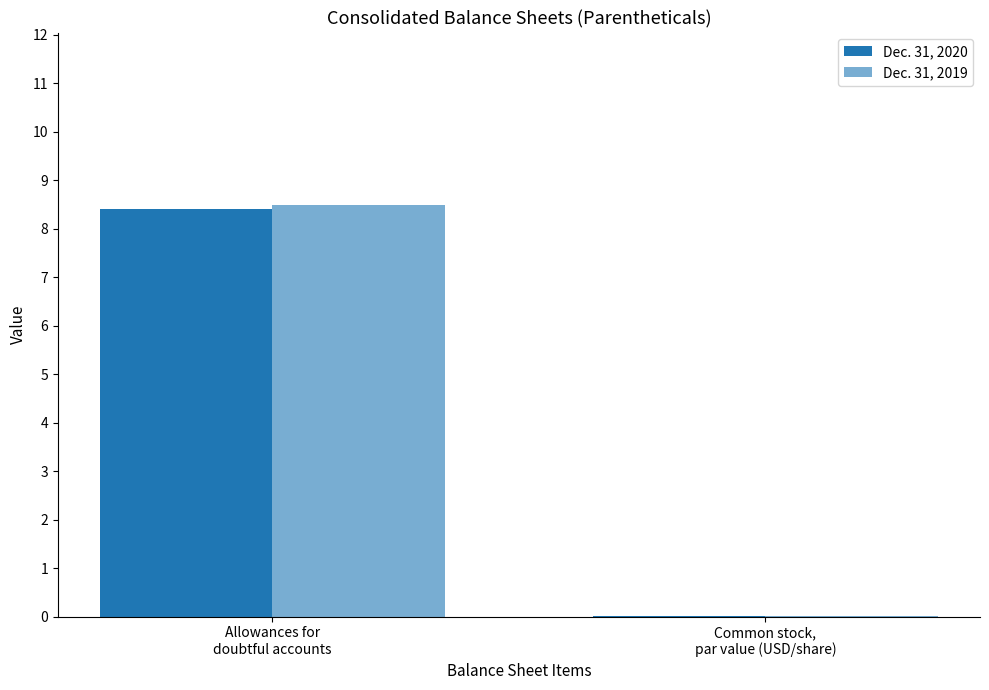

How many series are shown in this chart?

2